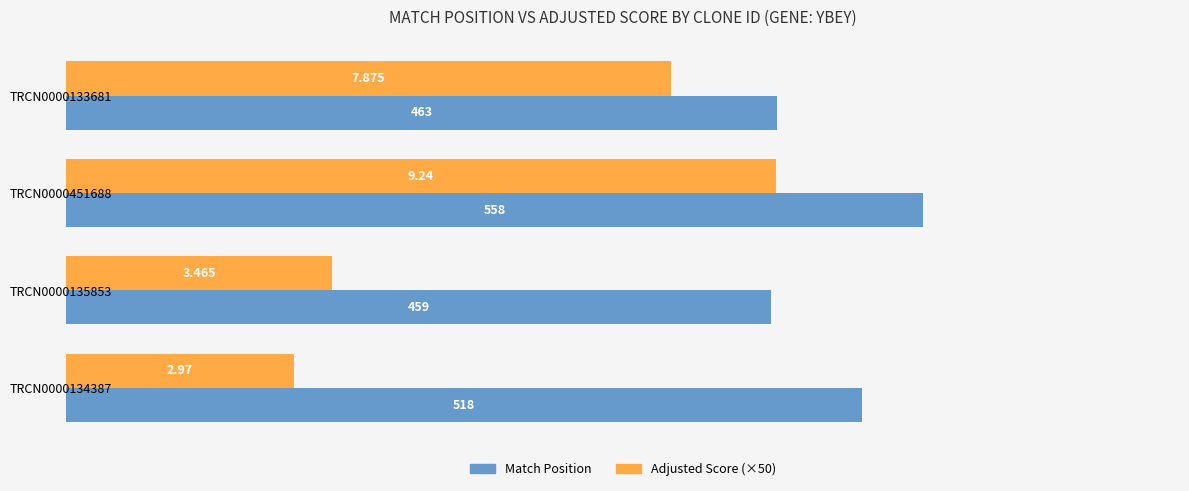

Which series has the largest total across all categories?

Match Position